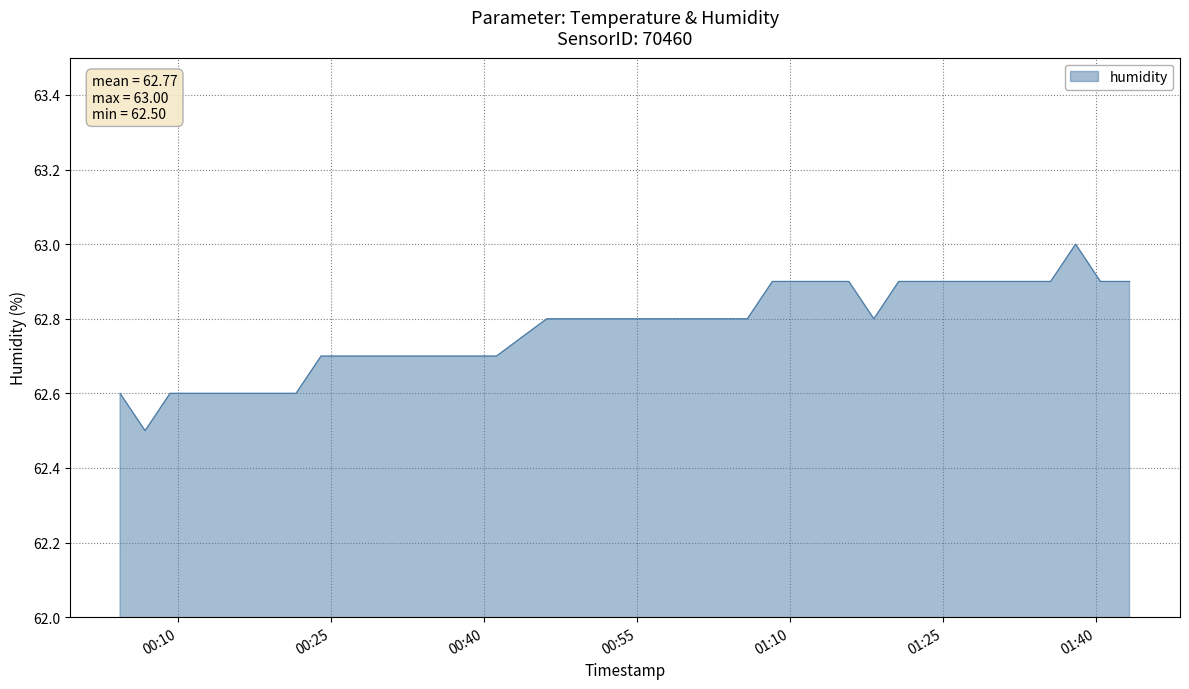

What is the greatest value displayed?

63.0